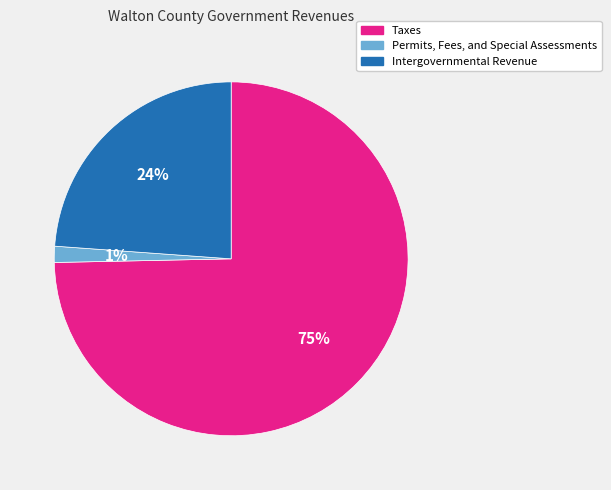

How many segments does this pie chart have?

3